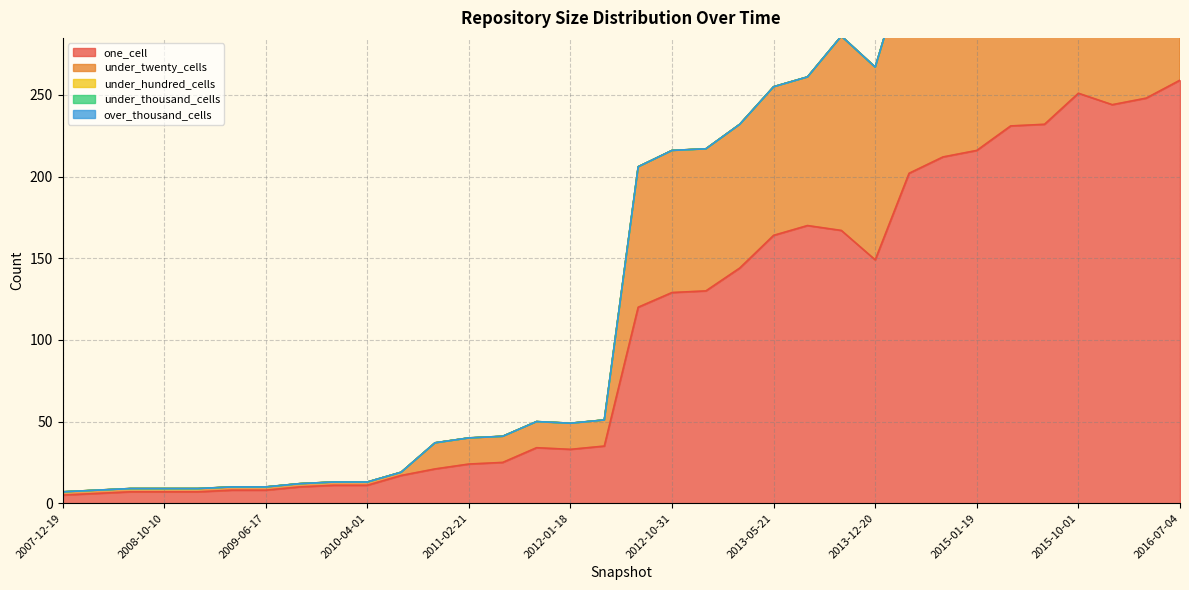

Which series has the widest spread of values?

one_cell